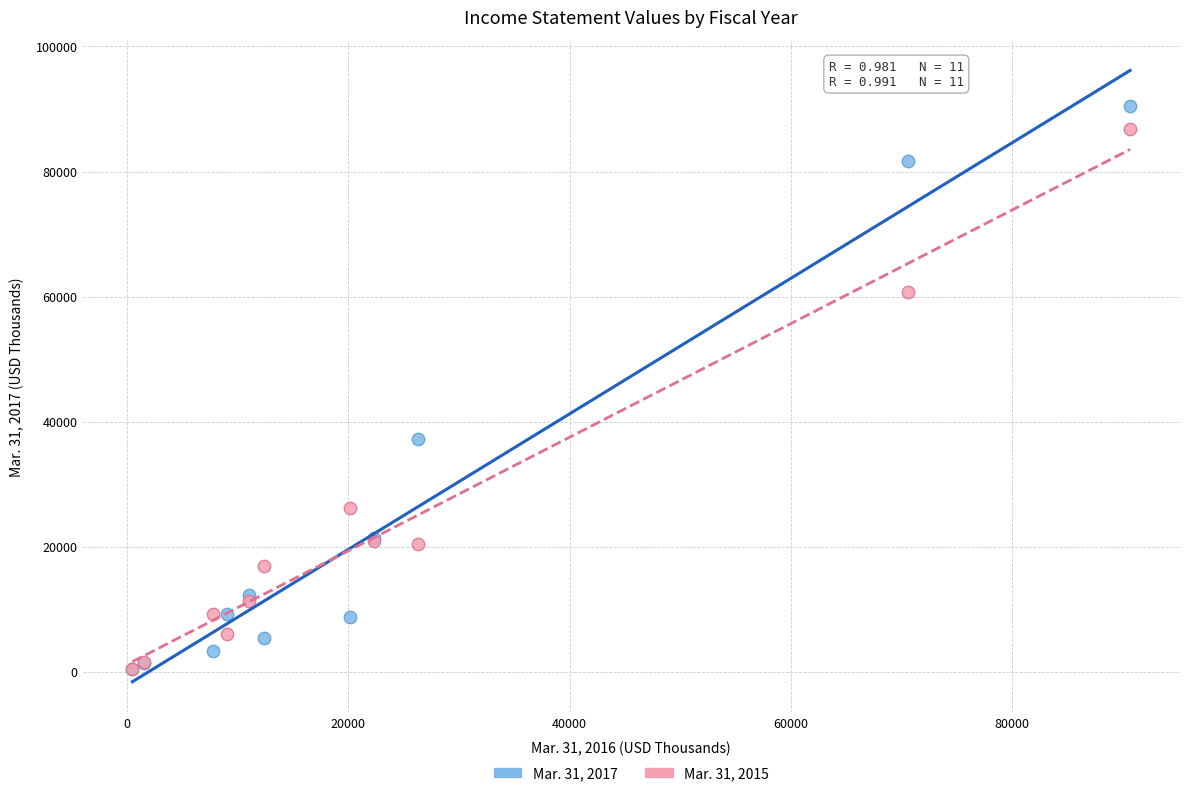

Across all series, what Y value is closest to 45416?

37177